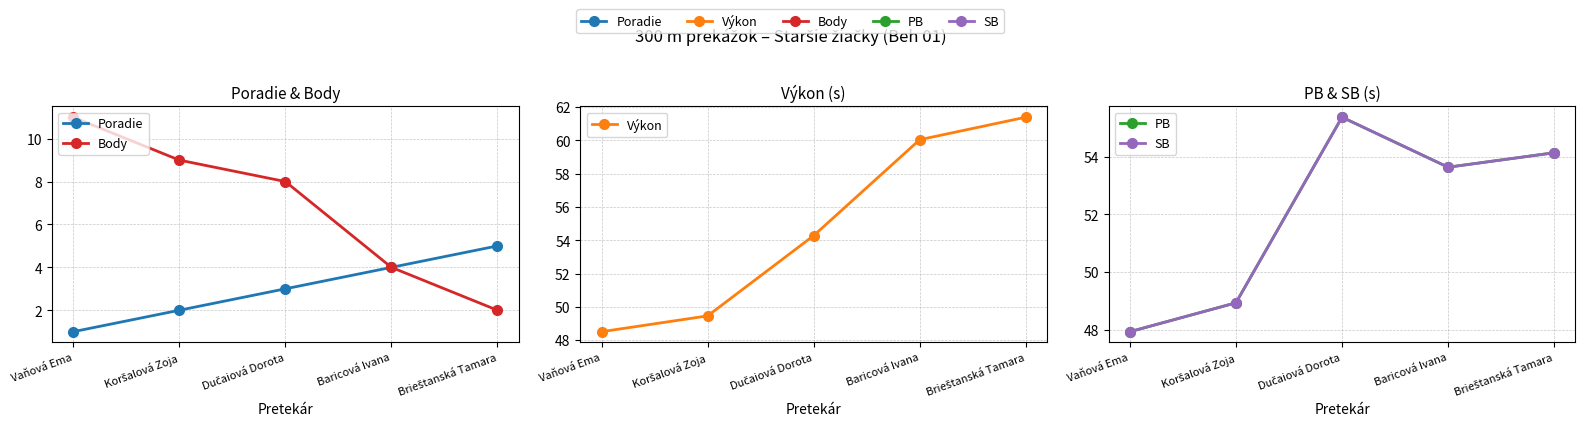

What are all the series names shown in the legend?

Poradie, Body, Výkon, PB, SB